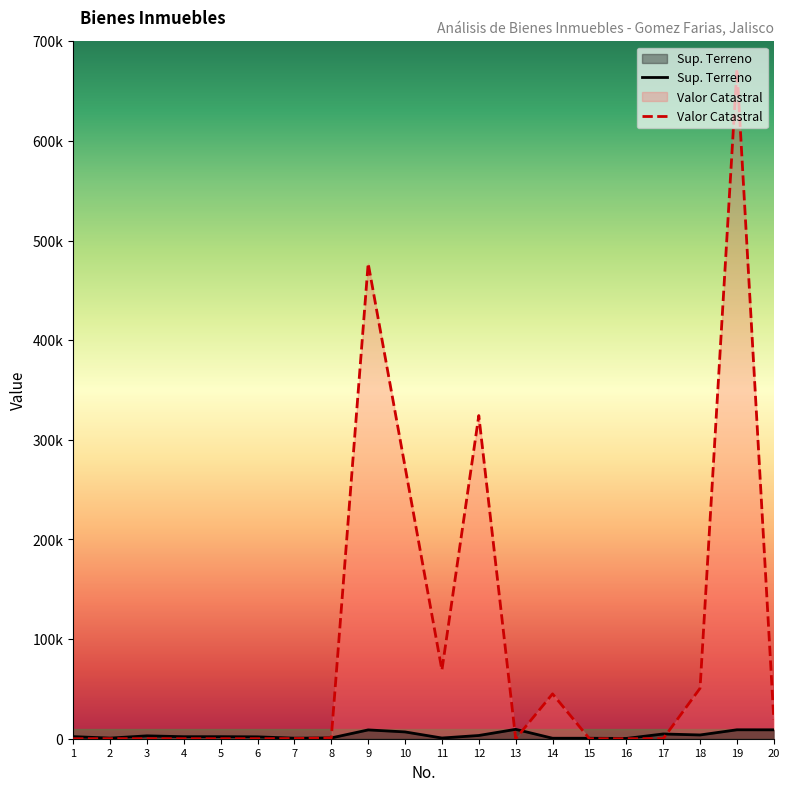

How many lines are shown in the chart?

2